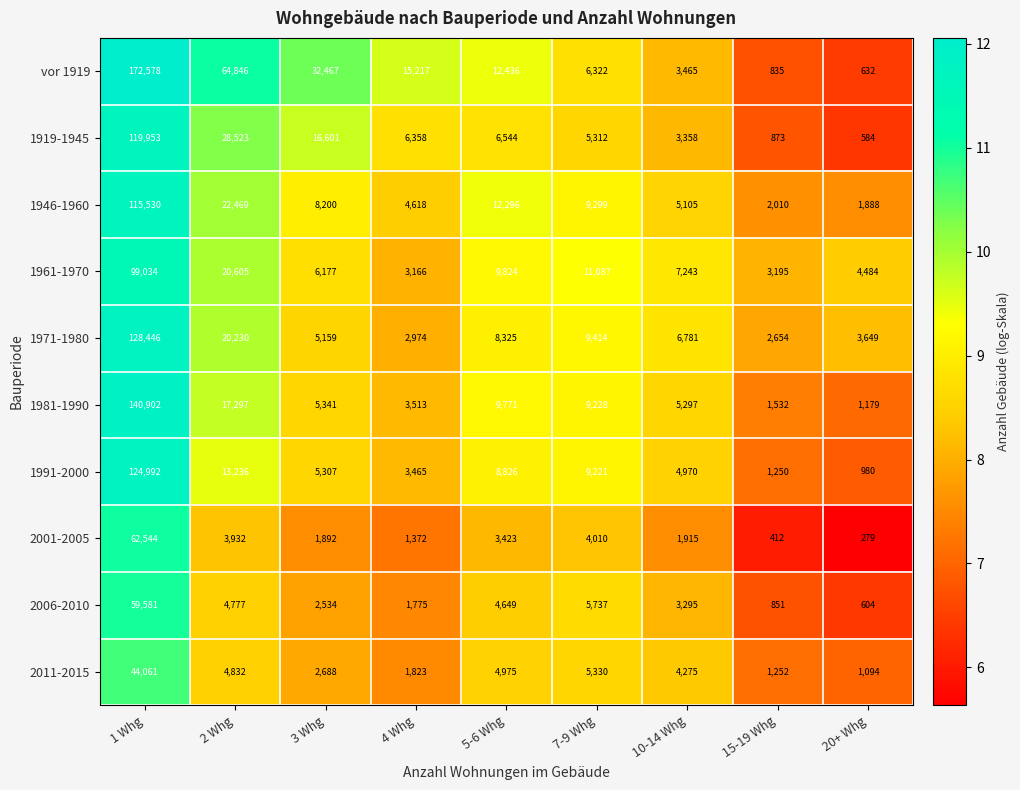

Rank the series by their maximum value, from highest to lowest.

vor 1919, 1981-1990, 1971-1980, 1991-2000, 1919-1945, 1946-1960, 1961-1970, 2001-2005, 2006-2010, 2011-2015